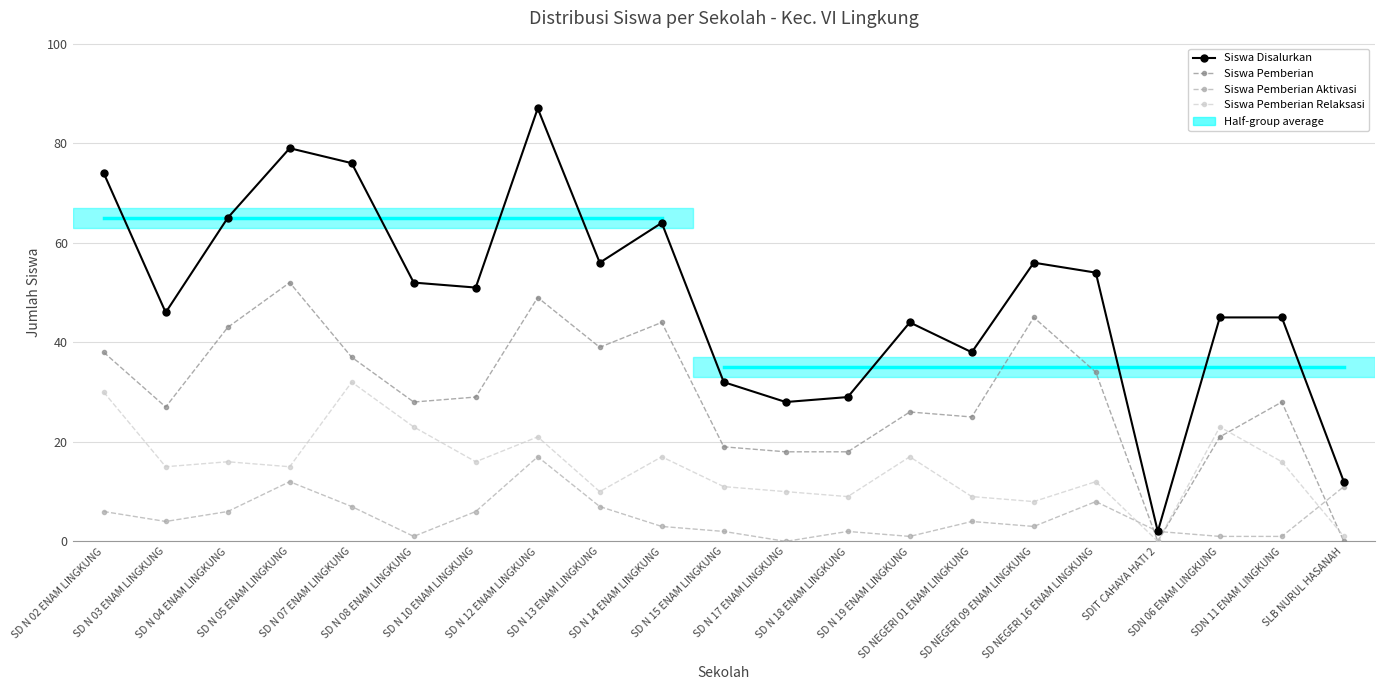

What is the value of the Siswa Pemberian Relaksasi point at the 4th from the left?

15